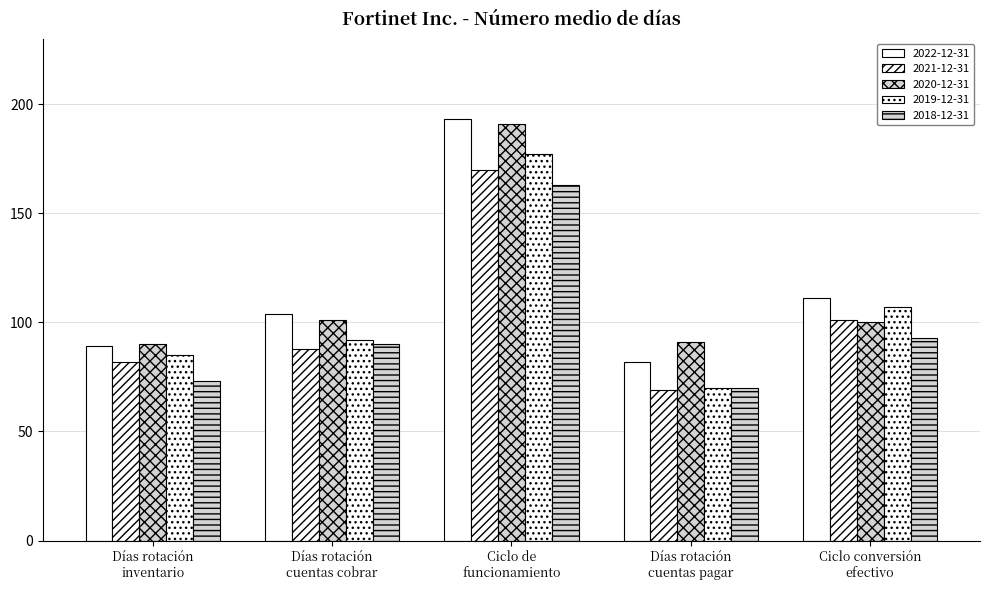

What is the average value of the 2019-12-31 series?

106